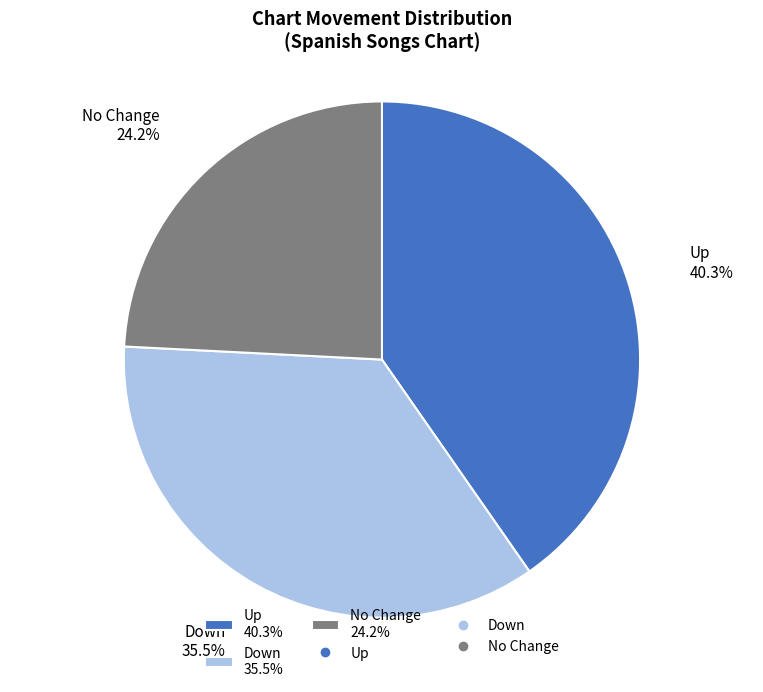

Is there a majority slice in this chart?

No